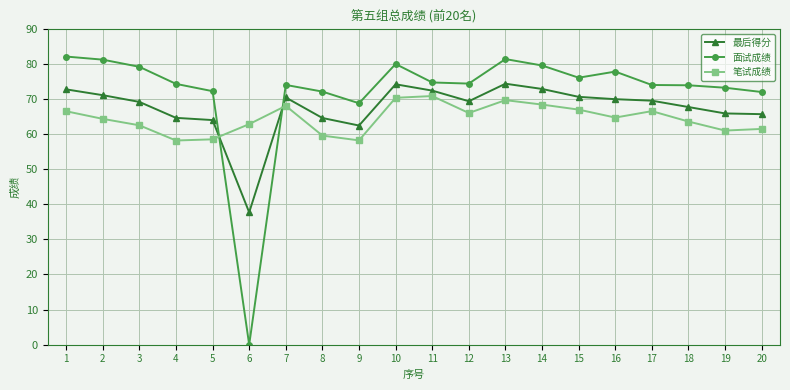

List the series in order of their overall mean, lowest first.

笔试成绩, 最后得分, 面试成绩